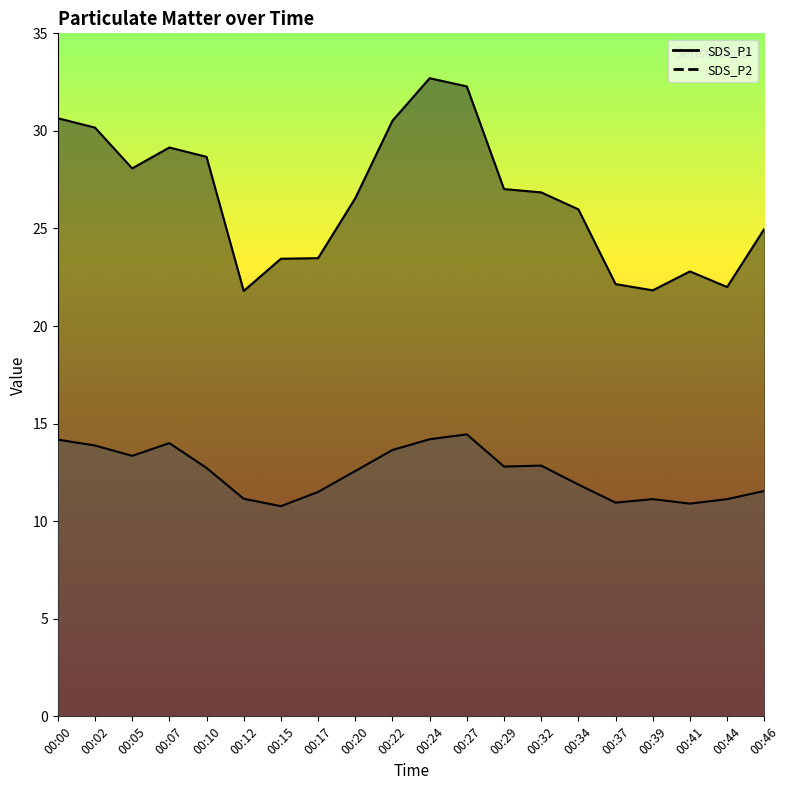

Read the SDS_P1 value at 00:32.

26.9